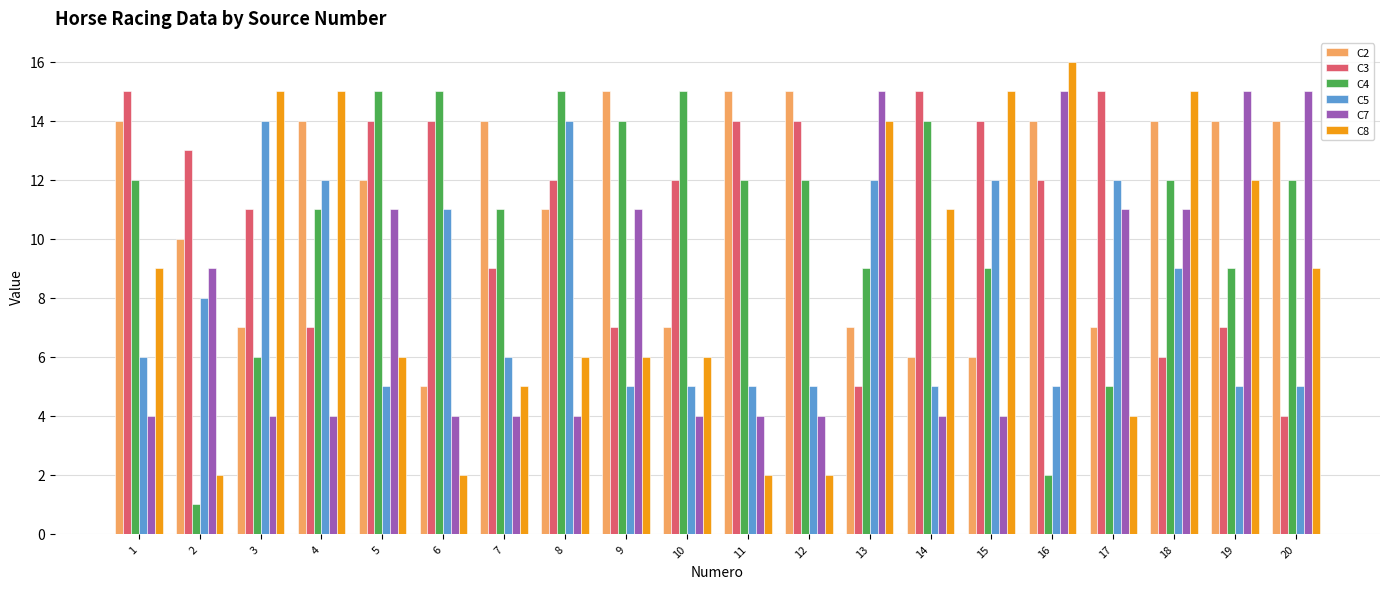

How many bars are there in each group?

6